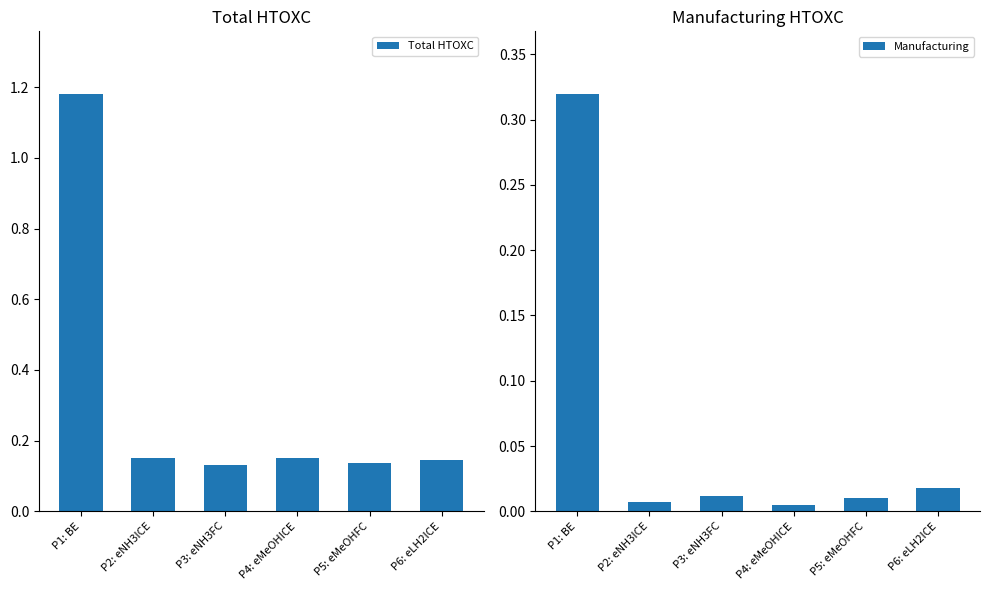

Which label corresponds to the largest value in the chart?

P1: BE